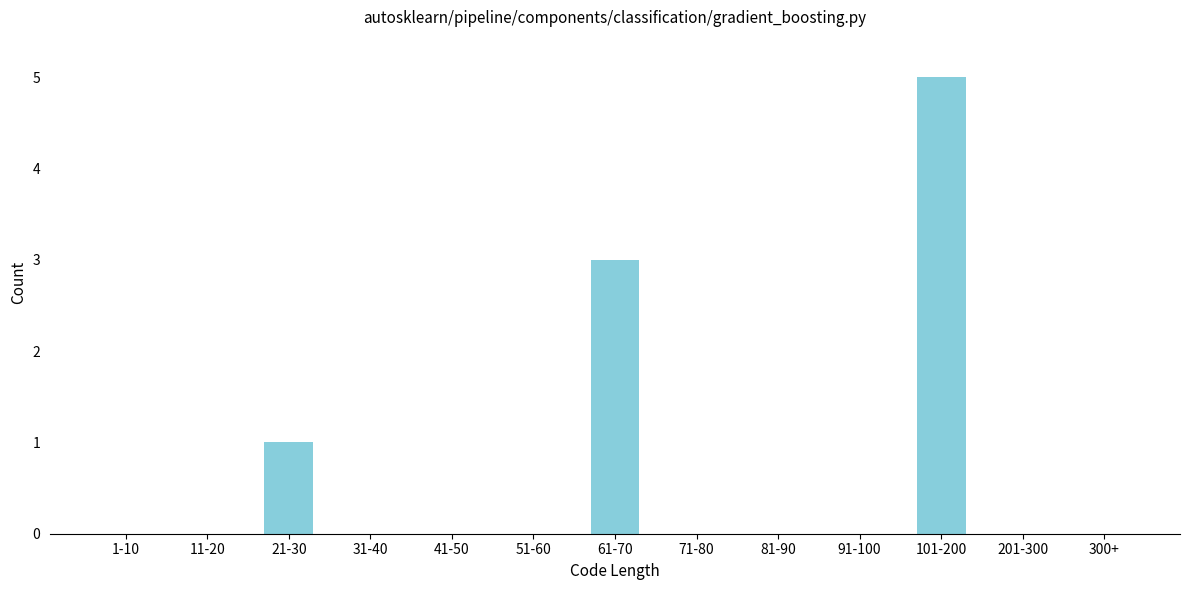

Reading left to right, what are all the values shown in this chart?

1-10=0	11-20=0	21-30=1	31-40=0	41-50=0	51-60=0	61-70=3	71-80=0	81-90=0	91-100=0	101-200=5	201-300=0	300+=0